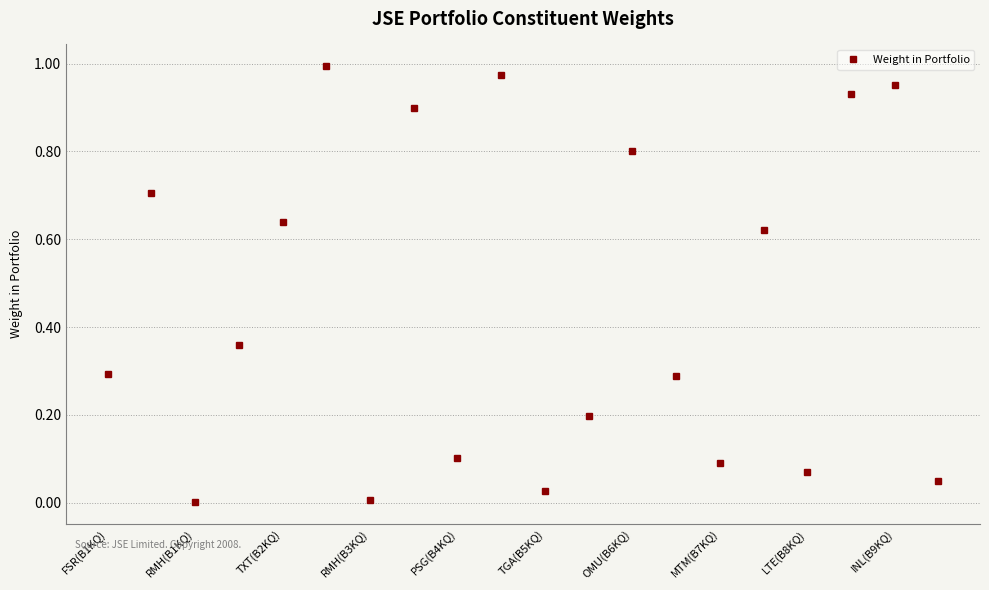

How many points are lower than both their immediate neighbors (excluding endpoints)?

6